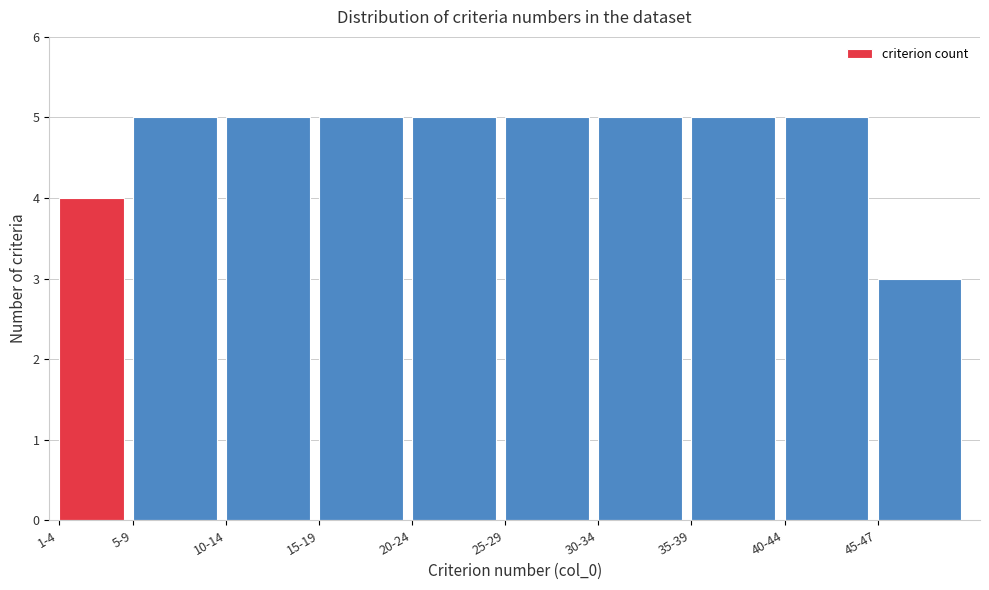

Reading left to right, transcribe all the data shown in this chart.

1-4=4	5-9=5	10-14=5	15-19=5	20-24=5	25-29=5	30-34=5	35-39=5	40-44=5	45-47=3